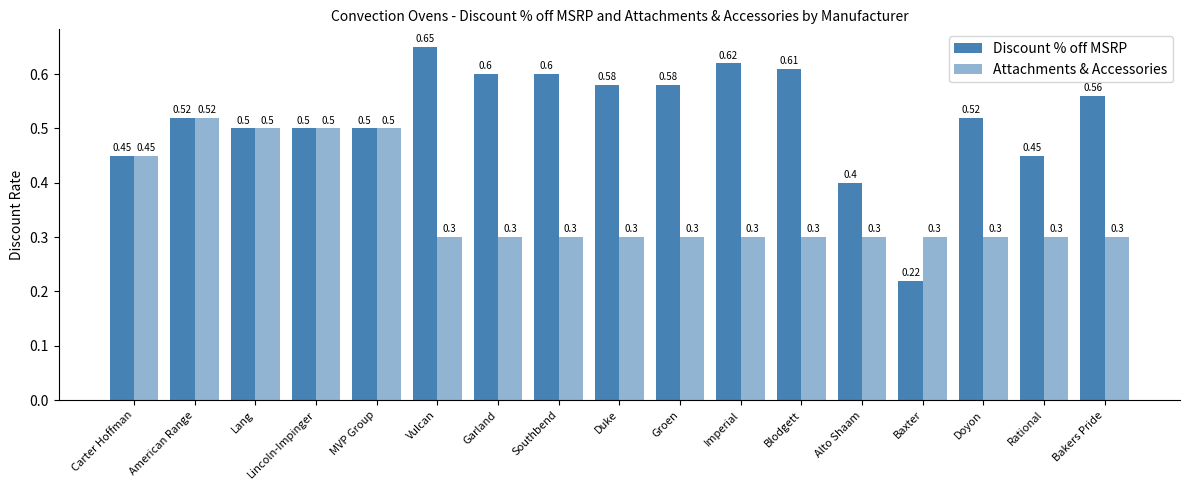

Does the chart contain stacked bars?

No